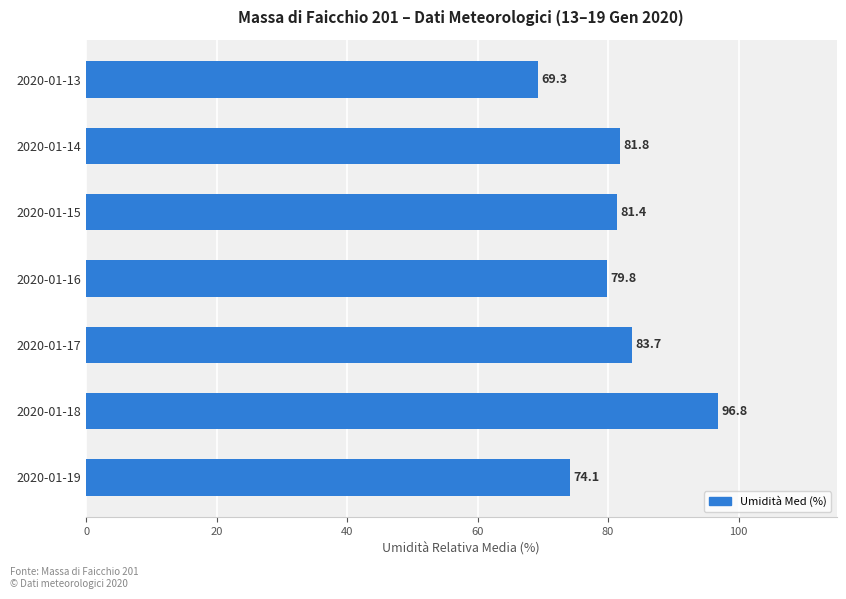

Which has a higher value, 2020-01-17 or 2020-01-14?

2020-01-17